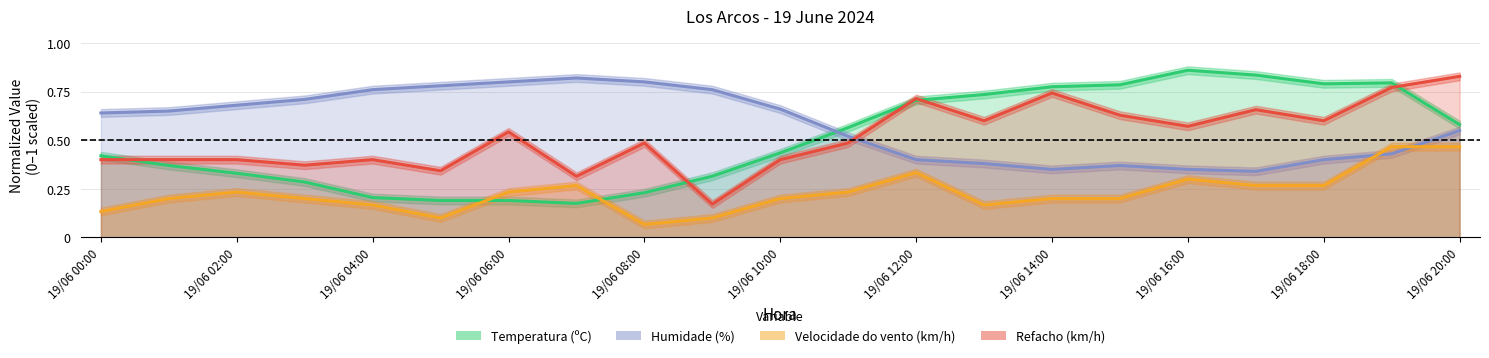

Count the number of data series in this chart.

4